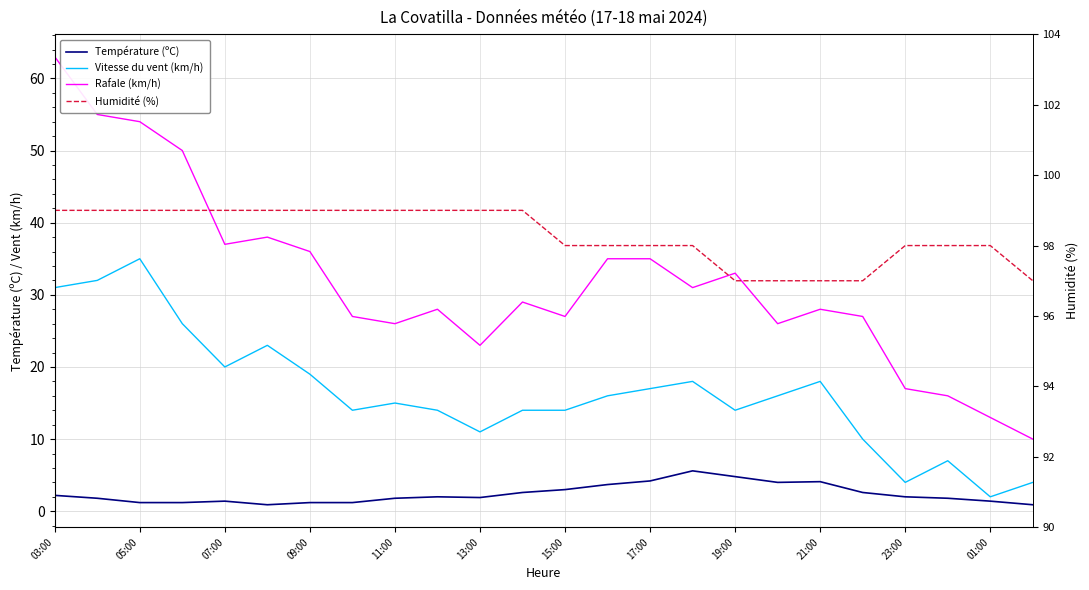

True or false: Rafale (km/h) and Vitesse du vent (km/h) cross at least once.

False